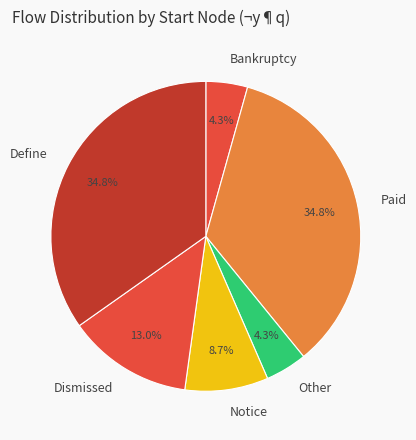

Which has a higher value, Dismissed or Define?

Define